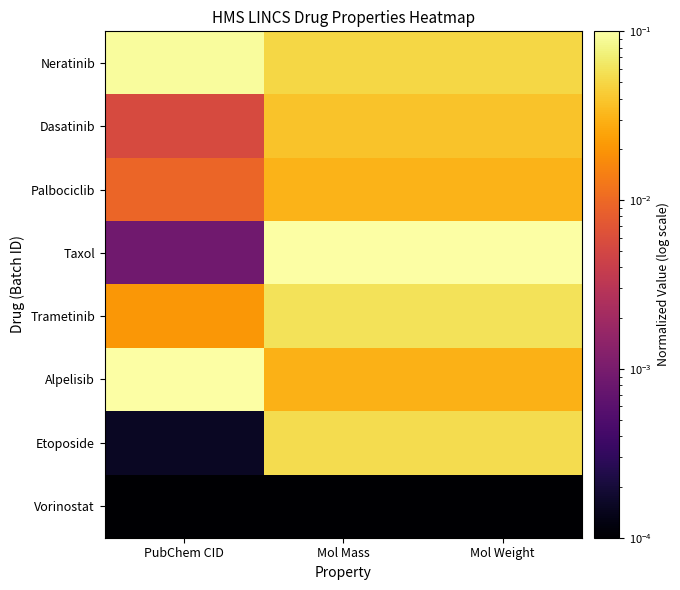

What is the spread (max minus min) of values at Mol Weight?

0.1